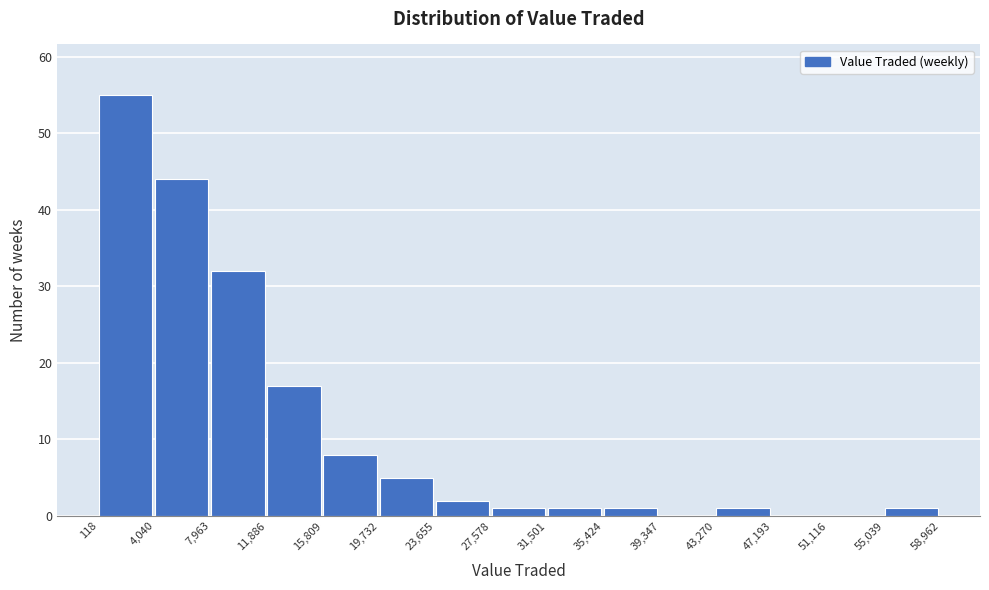

Reading left to right, list every bar in this chart as the range it spans on the x-axis followed by its height. The values are not printed on the chart, so give them approximately, as read against the axis.

118 to 4,040: 55
4,040 to 7,963: 44
7,963 to 11,886: 32
11,886 to 15,809: 17
15,809 to 19,732: 8
19,732 to 23,655: 5
23,655 to 27,578: 2
27,578 to 31,501: 1
31,501 to 35,424: 1
35,424 to 39,347: 1
39,347 to 43,270: 0
43,270 to 47,193: 1
47,193 to 51,116: 0
51,116 to 55,039: 0
55,039 to 58,962: 1